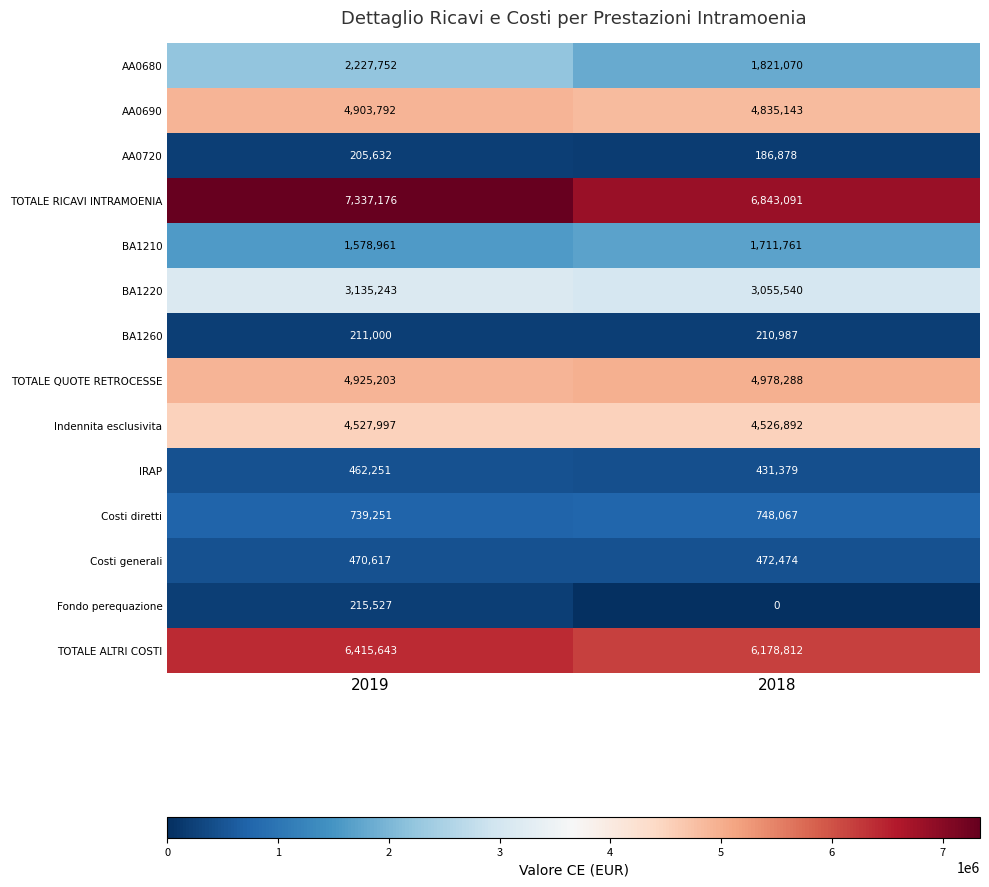

Between 2019 and 2018, which series saw the biggest shift?

TOTALE RICAVI INTRAMOENIA